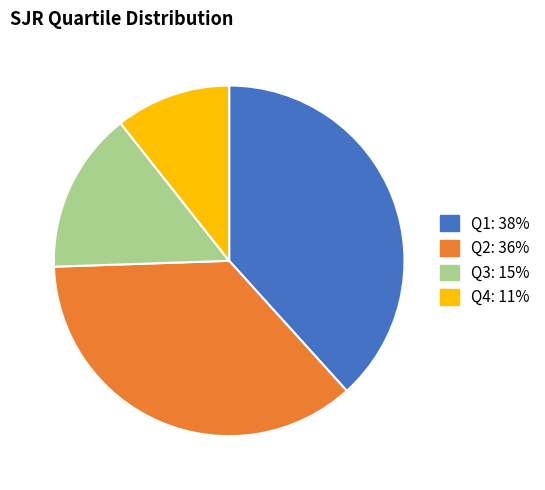

Combined, do Q1 and Q3 account for over 50%?

Yes